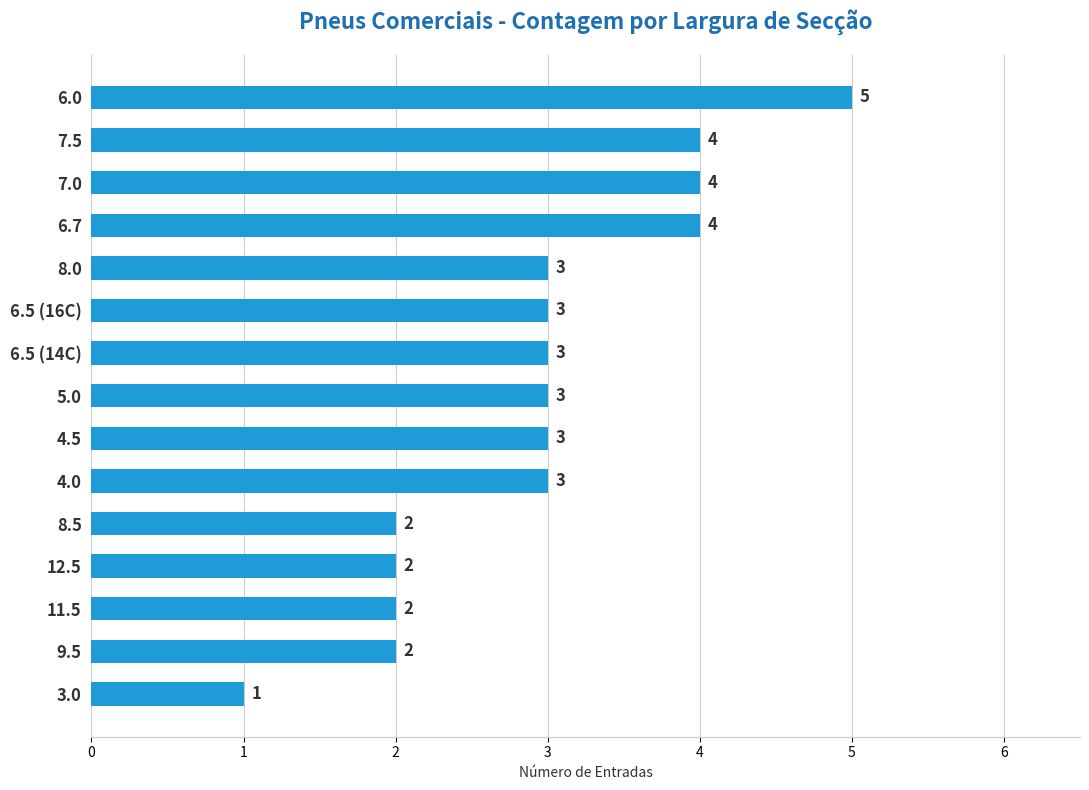

What is the label of the 5th bar from the bottom?

8.5